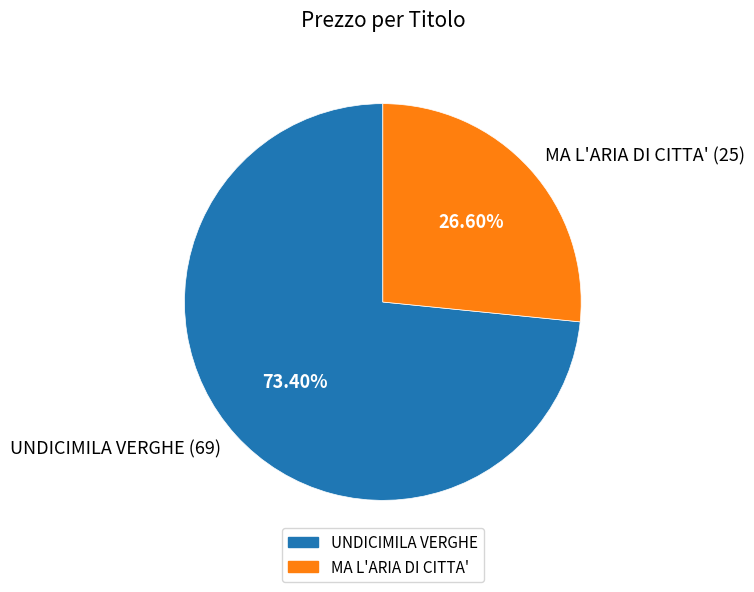

To the nearest percent, what is the combined percentage of MA L'ARIA DI CITTA' (25) and UNDICIMILA VERGHE (69)?

100%